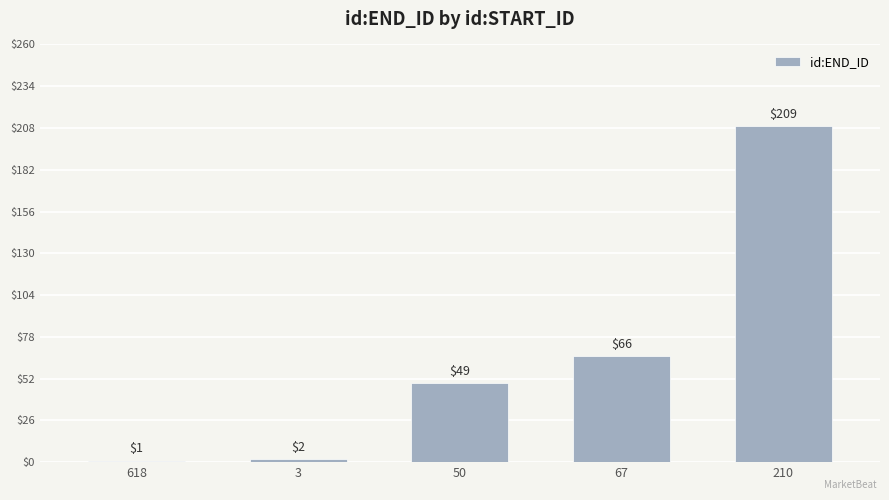

What is the maximum value shown in the chart?

209